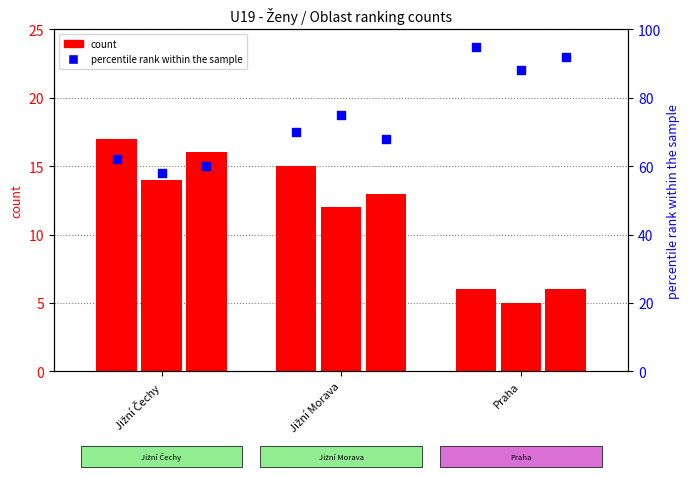

What is the total value across all series at Jižní Morava?

253